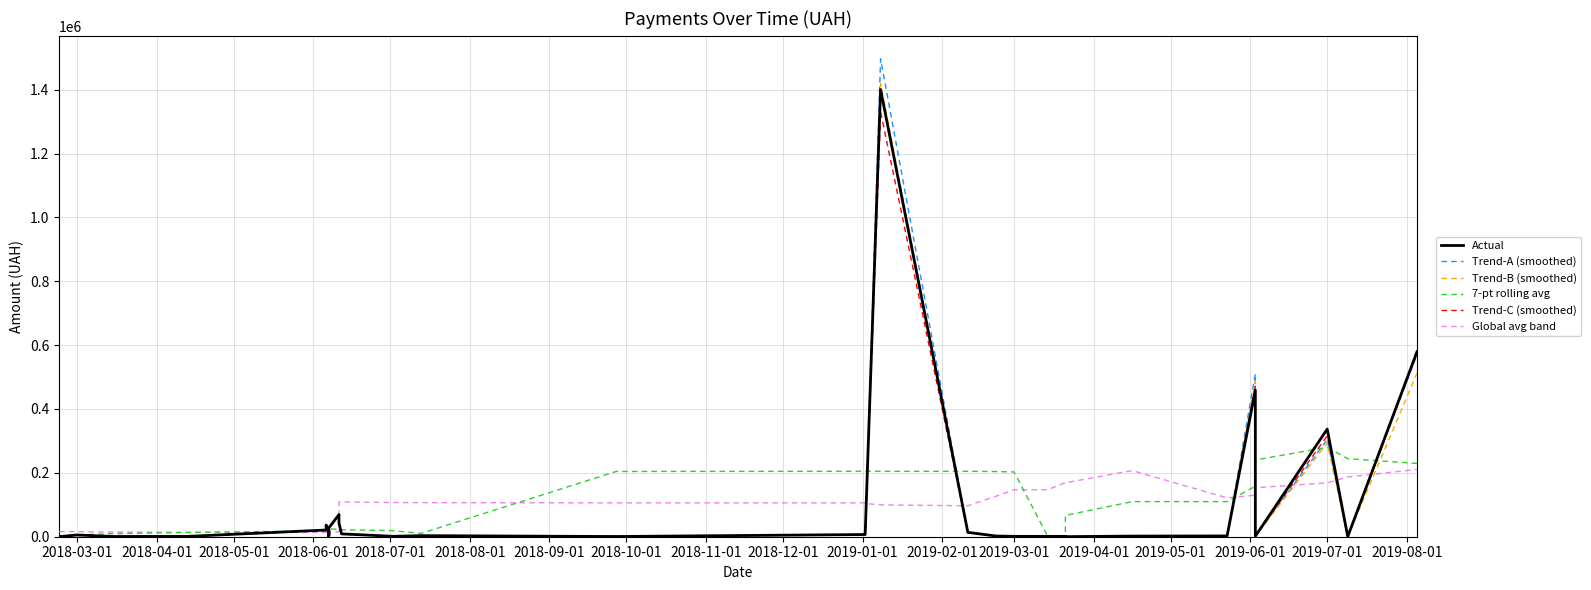

List the series in order of their peak value, lowest first.

Global avg band, 7-pt rolling avg, Trend-C (smoothed), Actual, Trend-B (smoothed), Trend-A (smoothed)